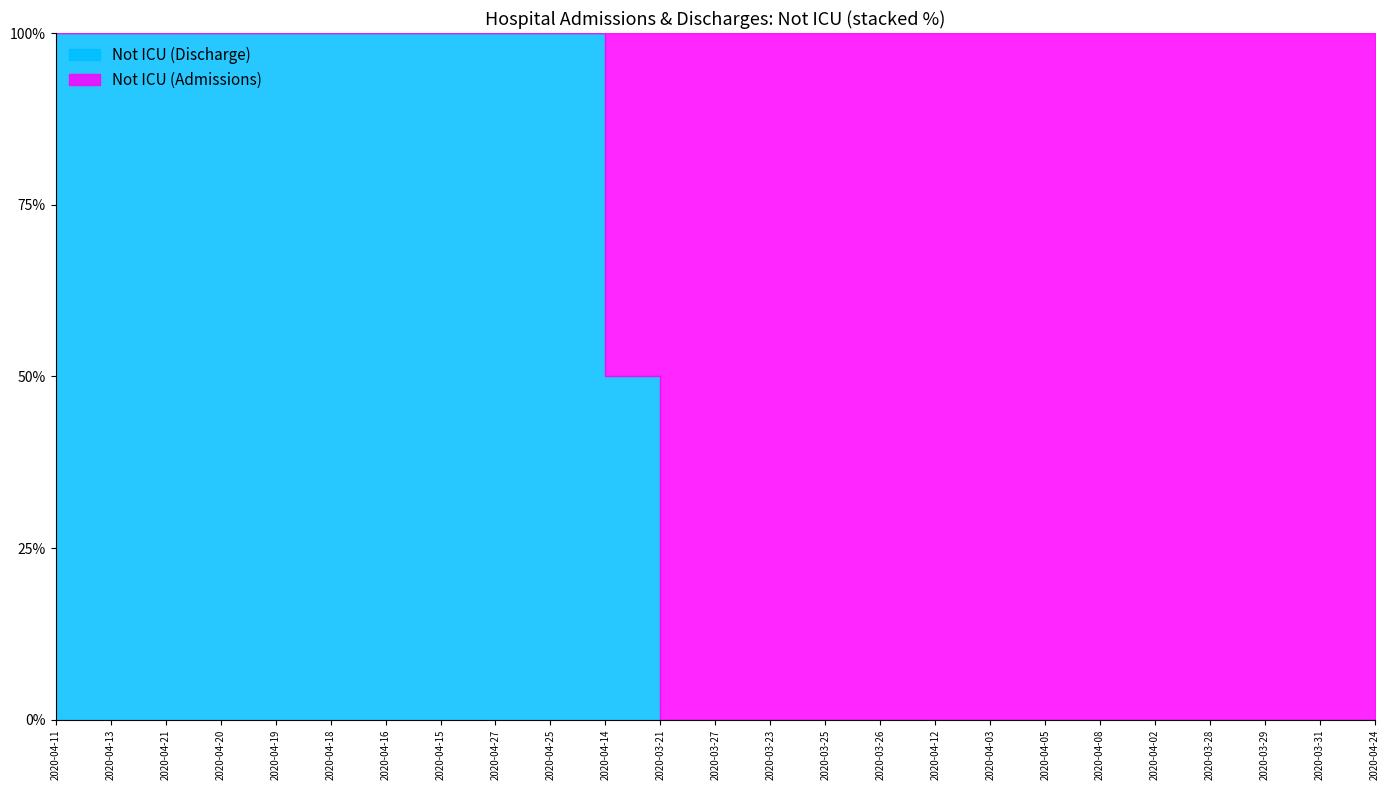

Which series has the largest range (max minus min)?

Admissions Not ICU